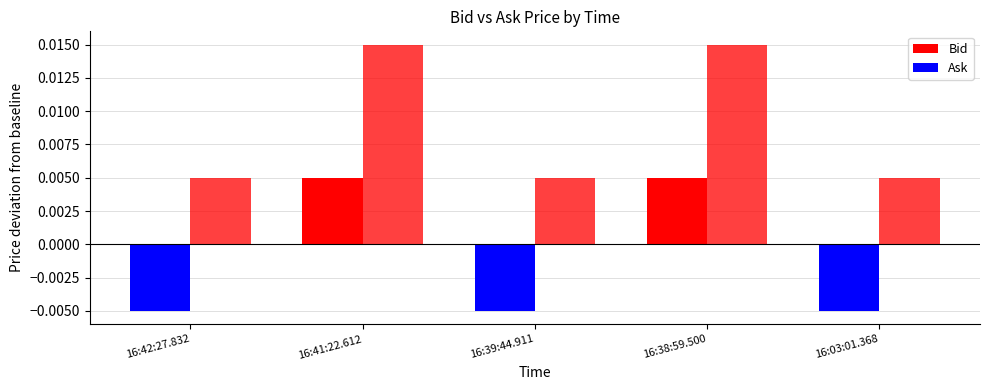

Rank the categories by Bid value from lowest to highest.

16:42:27.832, 16:39:44.911, 16:03:01.368, 16:41:22.612, 16:38:59.500